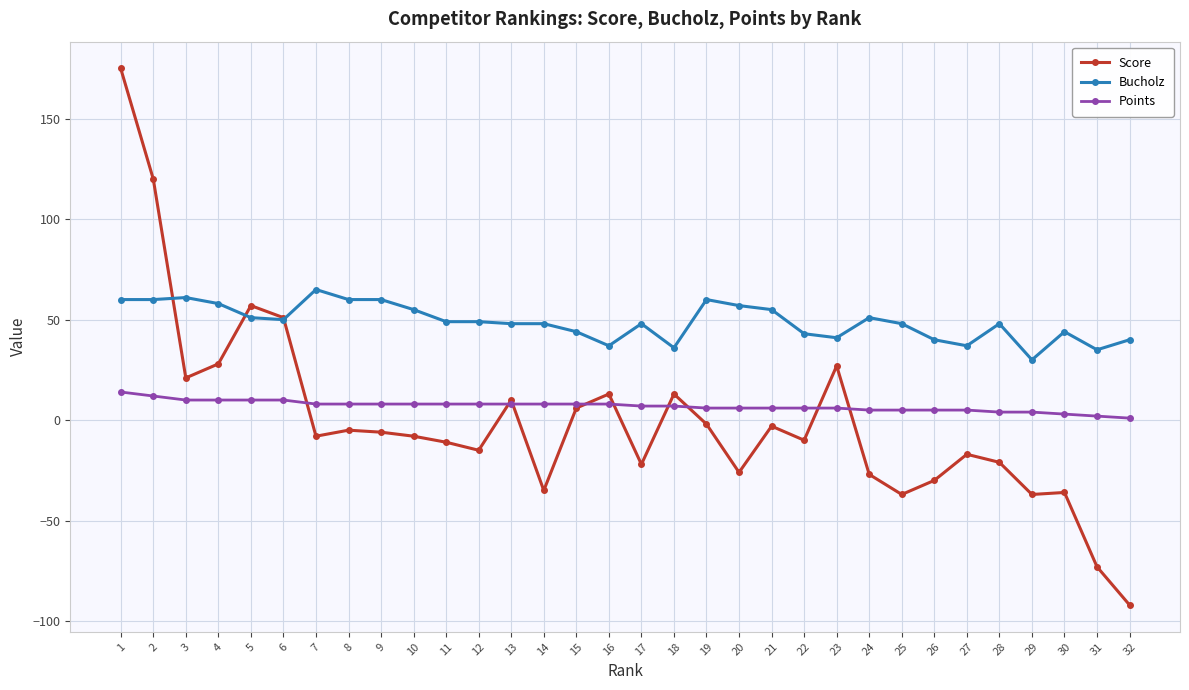

What is the value of the Score point at the 12th from the left?

-15